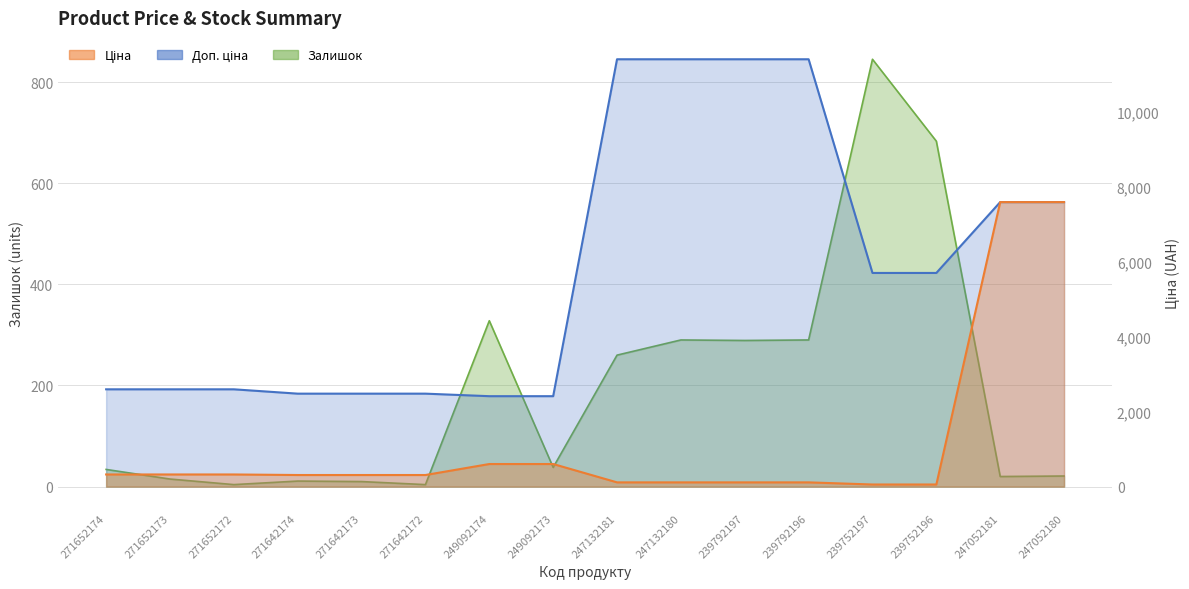

Which series has the widest spread of values?

Доп. ціна